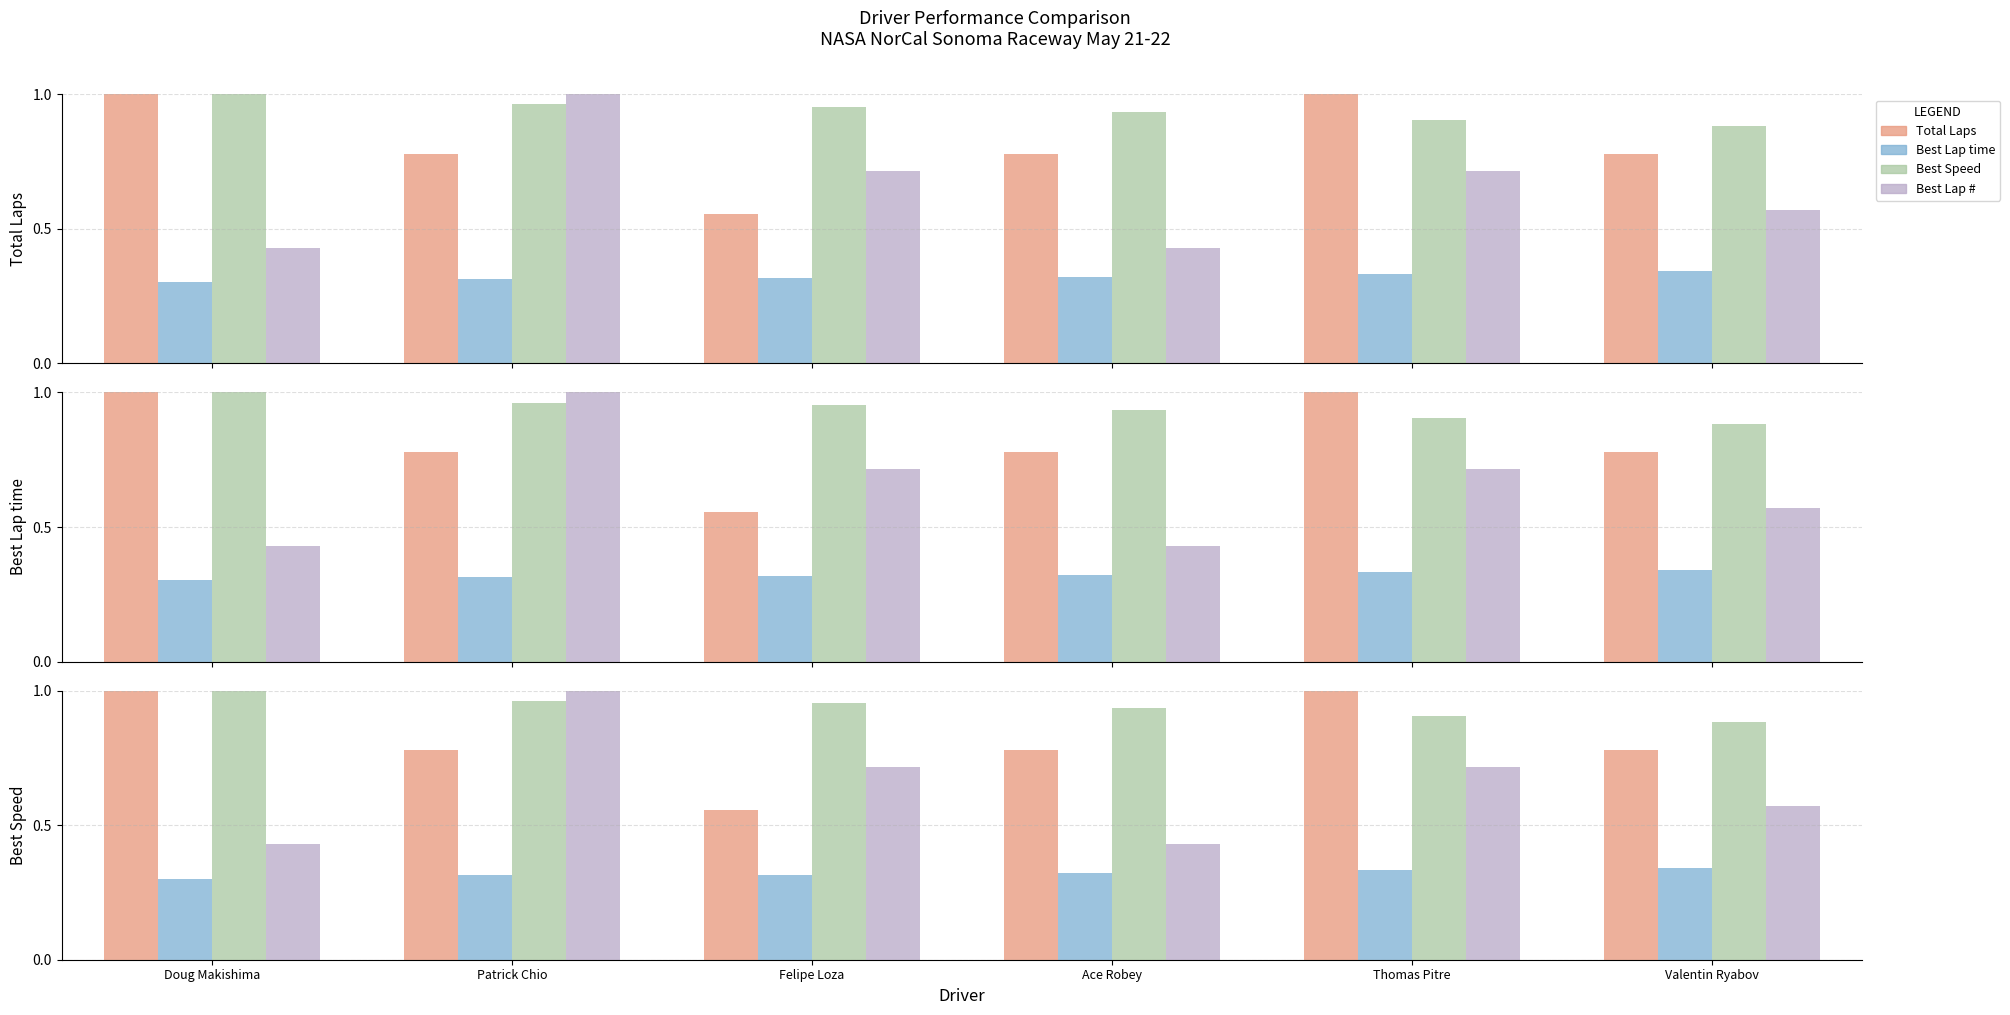

What are all the series names shown in the legend?

Total Laps, Best Lap time, Best Speed, Best Lap #